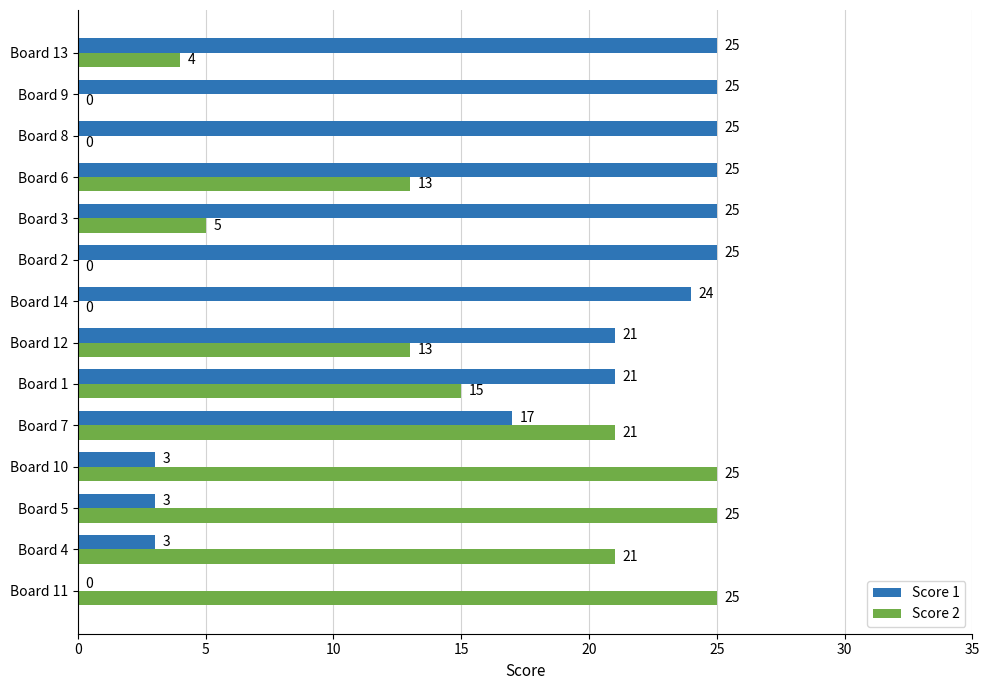

What is the greatest value displayed?

25